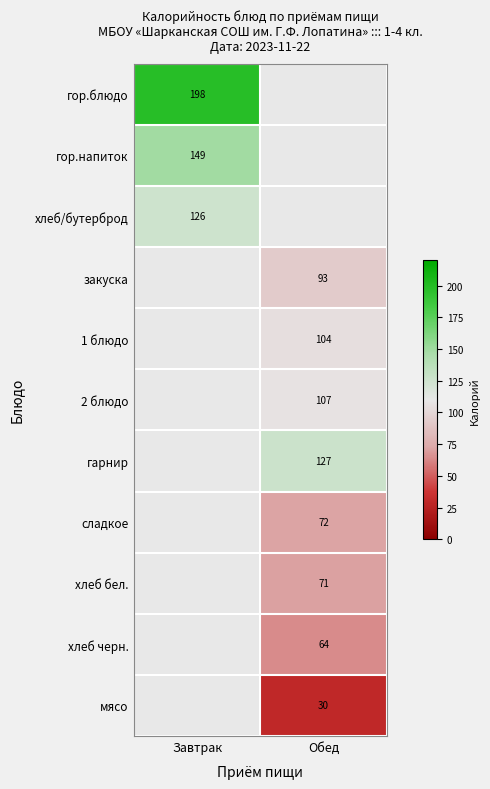

True or false: гарнир has a value of 127 at Обед.

True